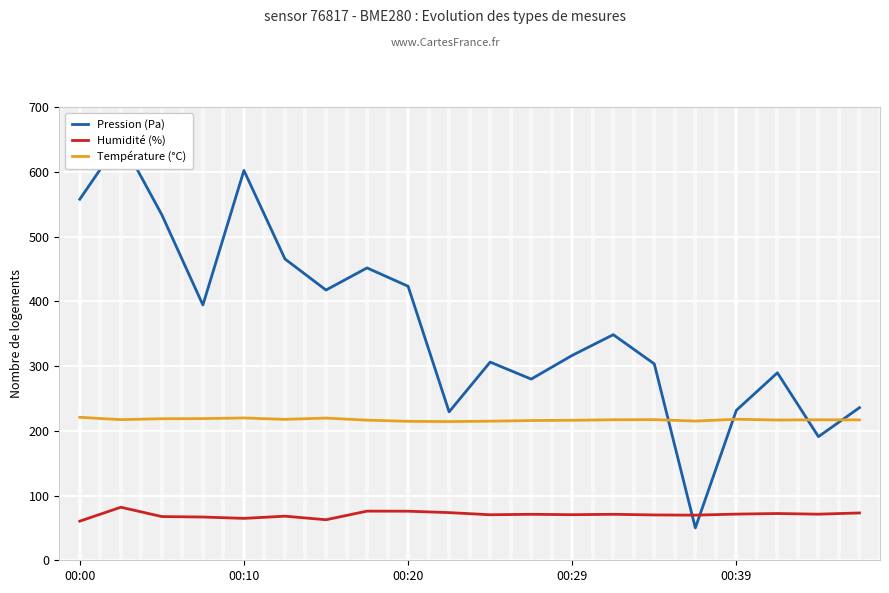

What is the difference between the Humidité (%) values at 5 and 13?

2.9